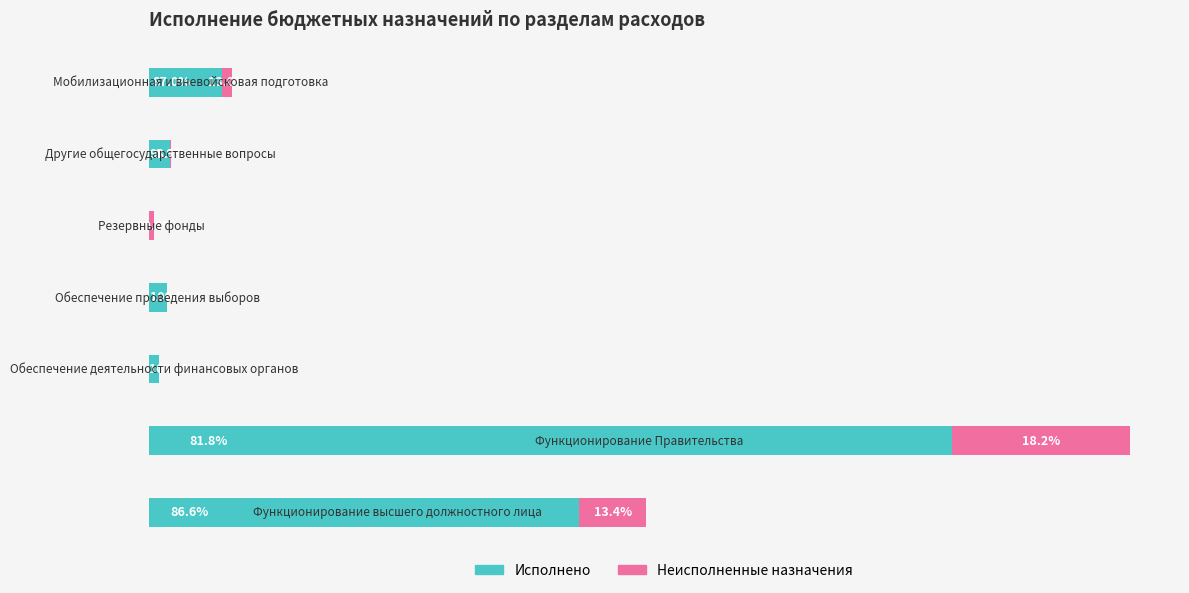

What are all the series names shown in the legend?

Исполнено, Неисполненные назначения